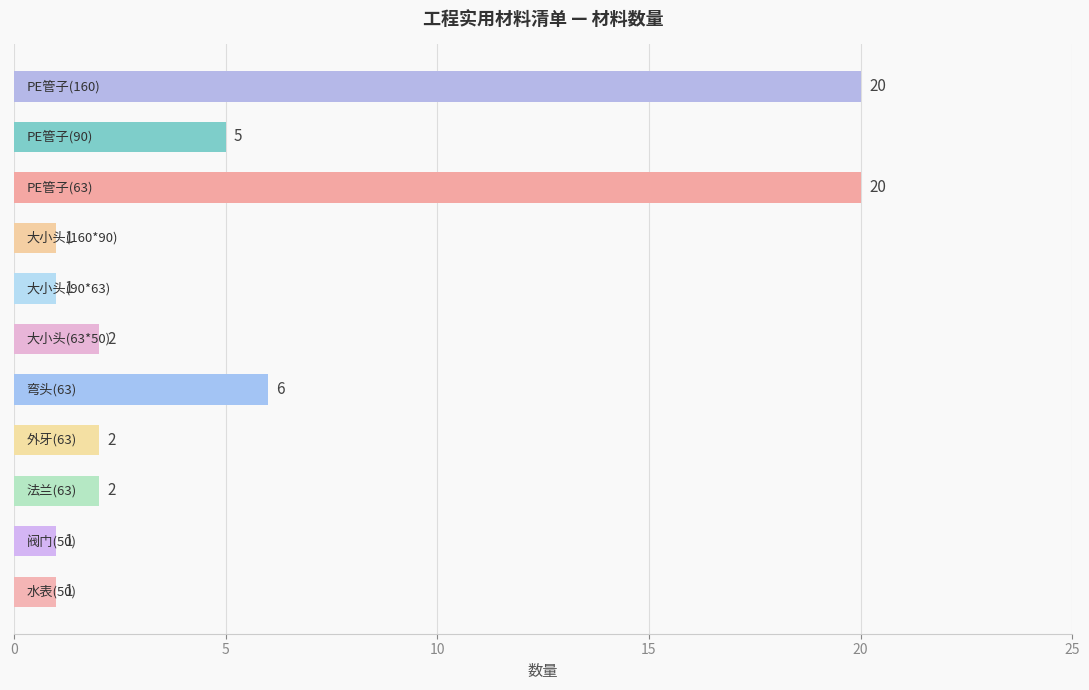

What is the value of the 11th bar from the top?

1